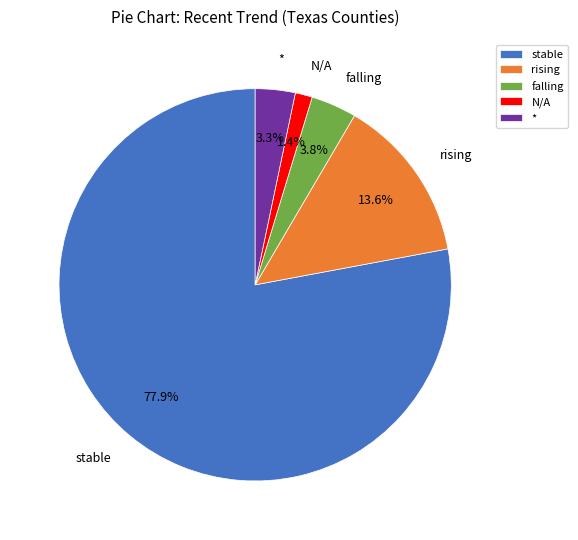

Which slice is the largest?

stable